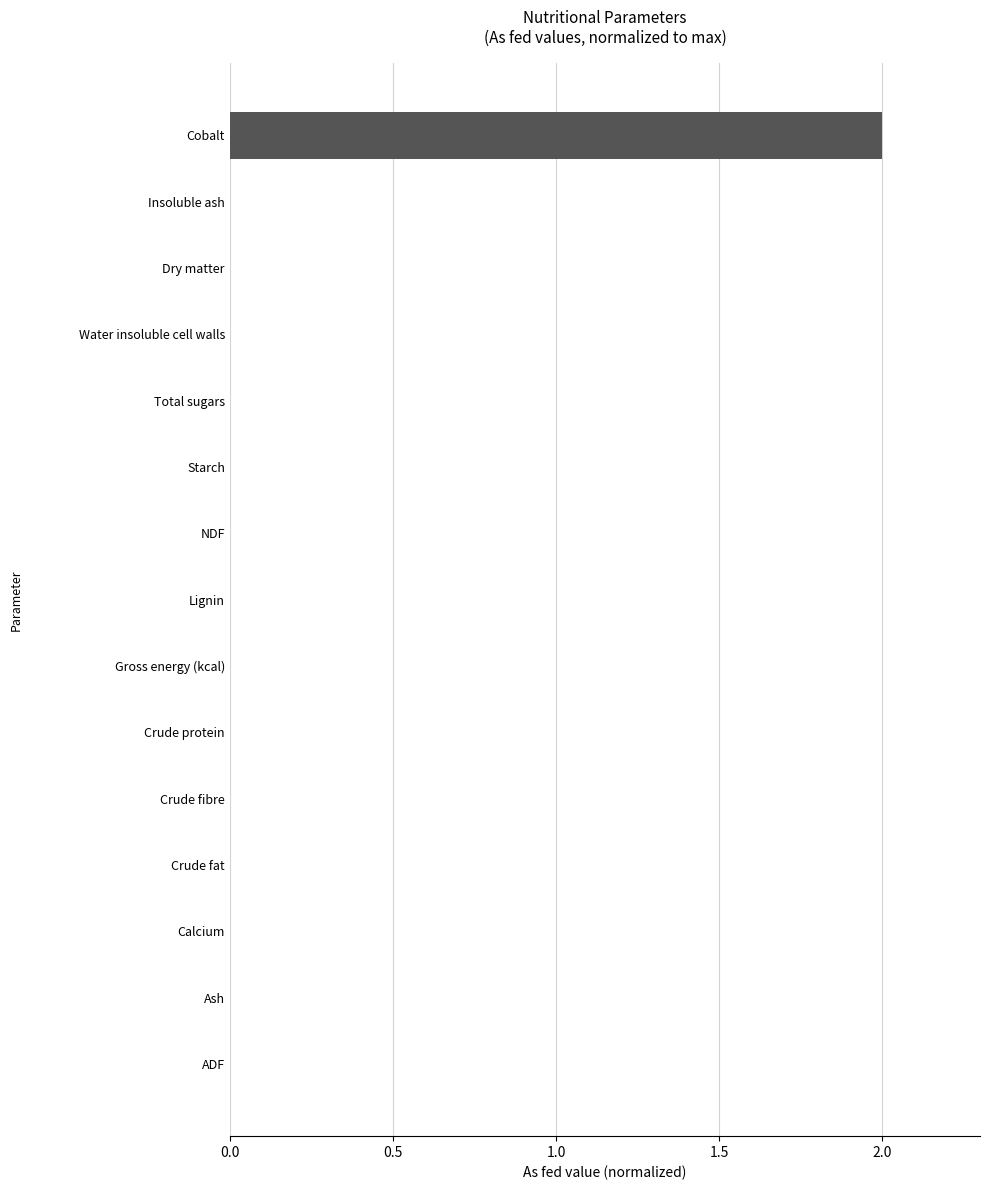

What is the sum of all values?

2.0